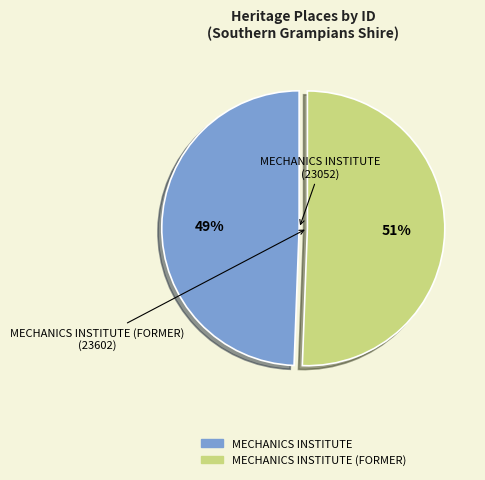

To the nearest percent, what is the average slice percentage?

50%